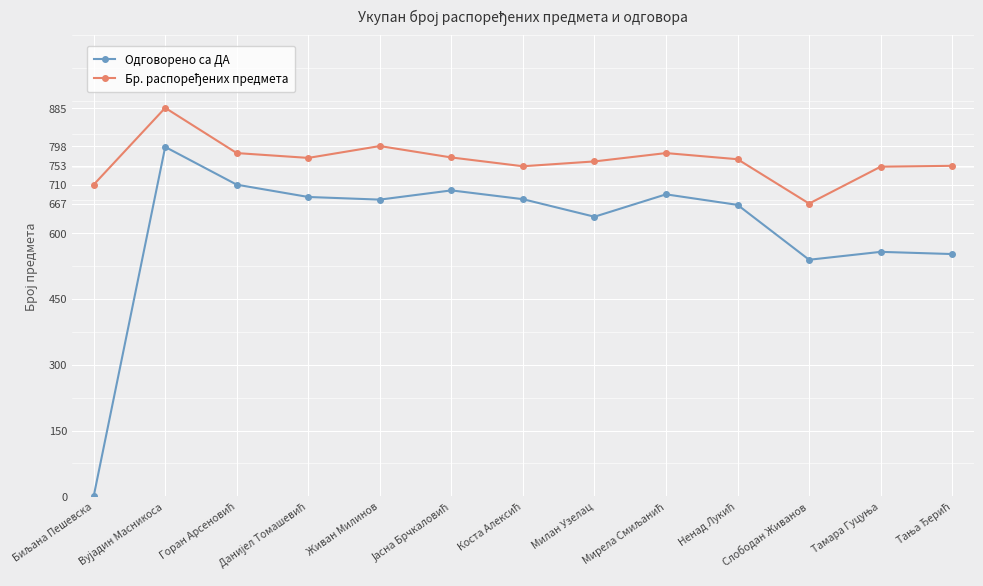

What is the sum of all Одговорено са ДА values?

7875